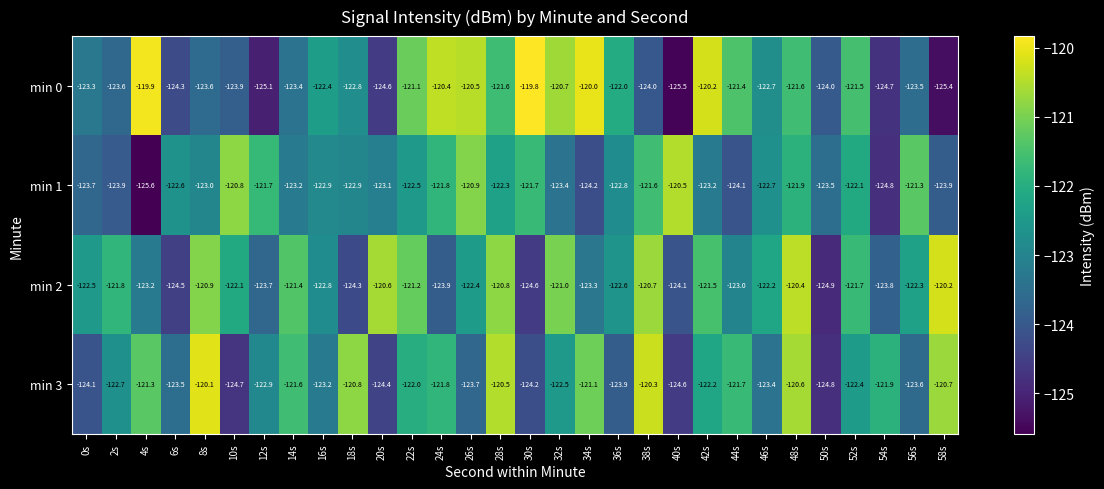

At which label is min 2 closest to -122?

10s